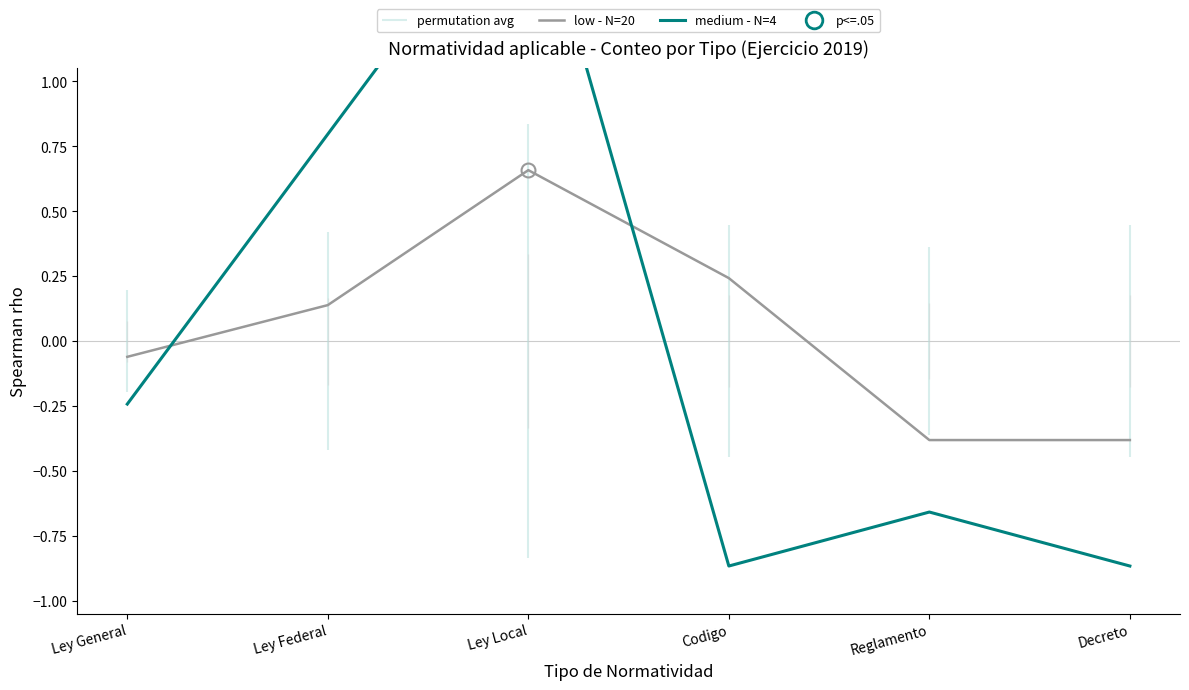

Count the number of categories in the chart.

6